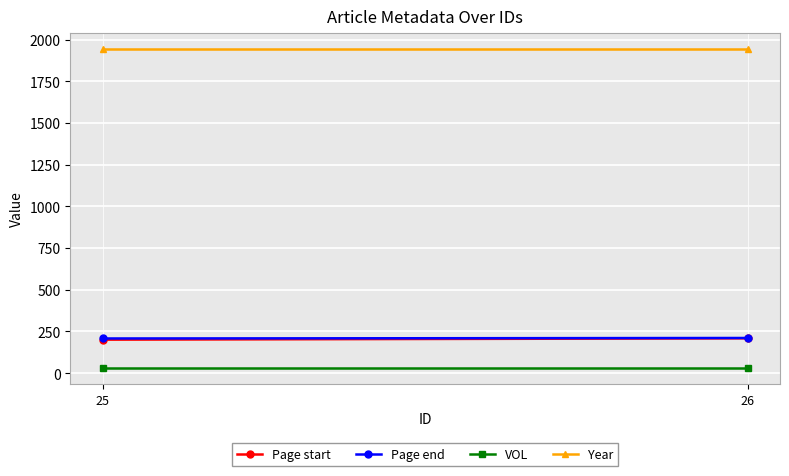

Reading left to right, list all the values displayed in this chart.

Page start: 201	209
Page end: 208	211
VOL: 30	30
Year: 1943	1943